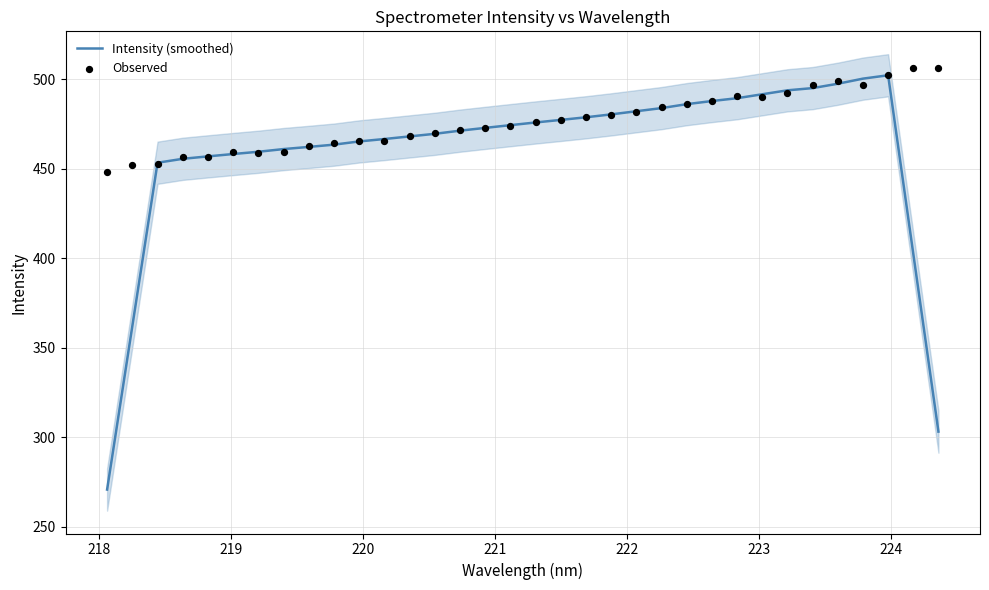

Which series has the largest total across all categories?

Observed